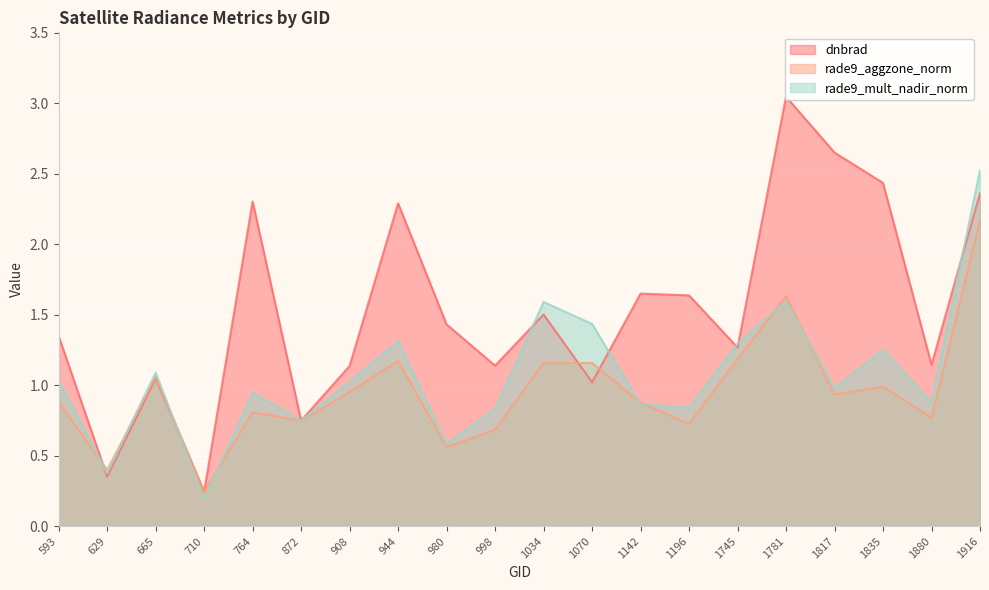

At which category is the sum across all series the highest?

1916